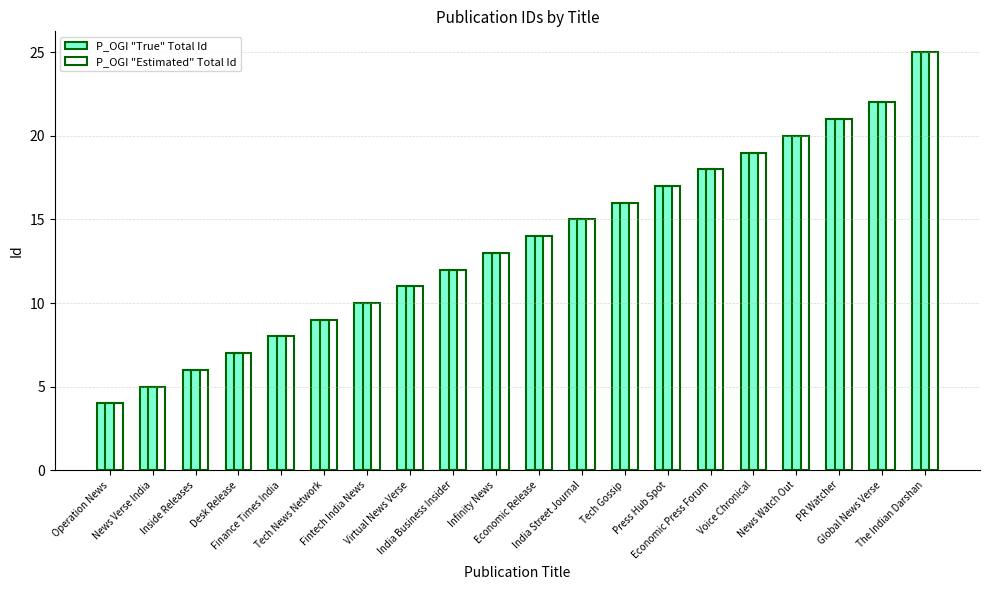

Reading right to left, extract all data points from this chart.

P_OGI "True" Total Id: The Indian Darshan=25	Global News Verse=22	PR Watcher=21	News Watch Out=20	Voice Chronical=19	Economic Press Forum=18	Press Hub Spot=17	Tech Gossip=16	India Street Journal=15	Economic Release=14	Infinity News=13	India Business Insider=12	Virtual News Verse=11	Fintech India News=10	Tech News Network=9	Finance Times India=8	Desk Release=7	Inside Releases=6	News Verse India=5	Operation News=4
P_OGI "Estimated" Total Id: The Indian Darshan=25	Global News Verse=22	PR Watcher=21	News Watch Out=20	Voice Chronical=19	Economic Press Forum=18	Press Hub Spot=17	Tech Gossip=16	India Street Journal=15	Economic Release=14	Infinity News=13	India Business Insider=12	Virtual News Verse=11	Fintech India News=10	Tech News Network=9	Finance Times India=8	Desk Release=7	Inside Releases=6	News Verse India=5	Operation News=4